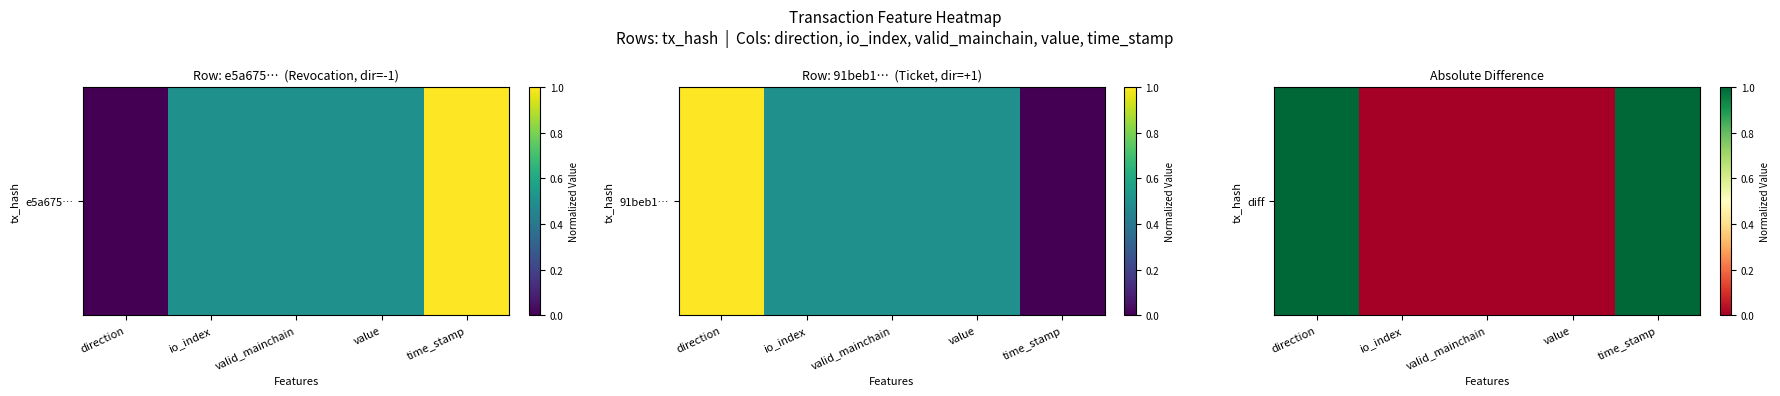

How many series are shown in this chart?

1